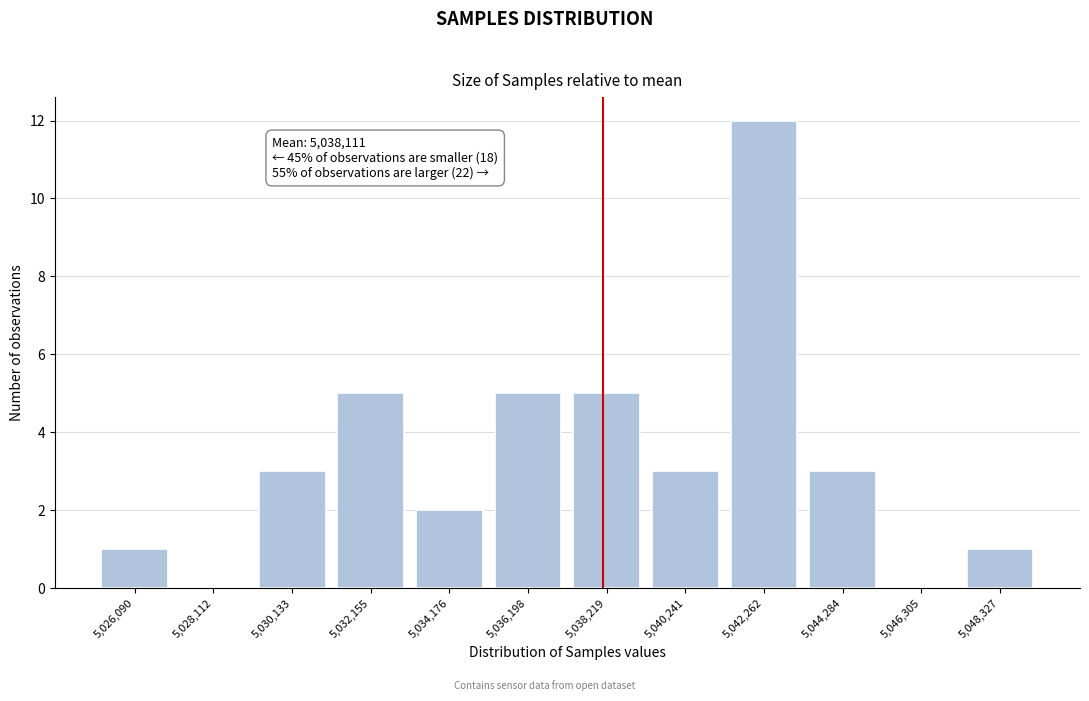

Which range on the x-axis has the tallest bar?

5041500 to 5043500